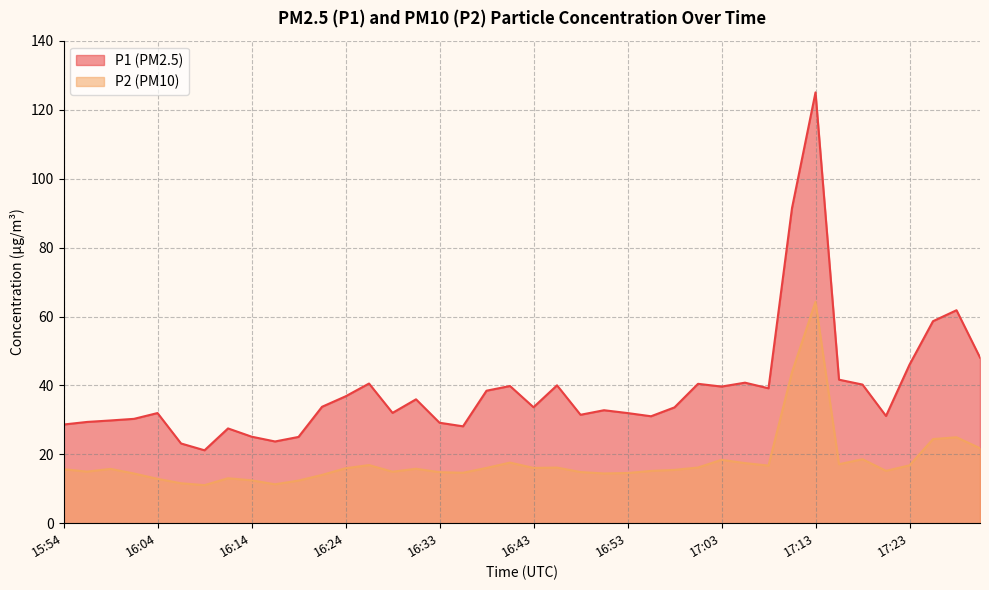

How many values in the P1 series exceed 33?

21